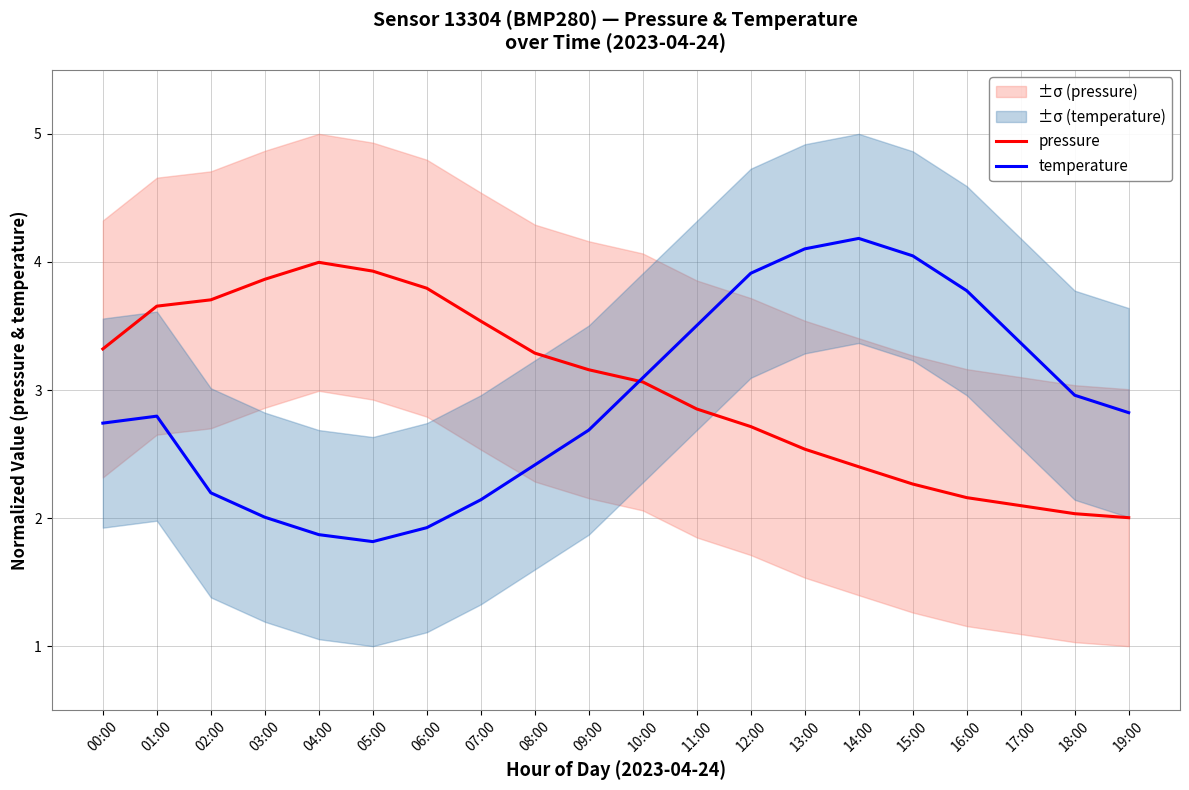

What is the label of the 15th point from the right?

05:00